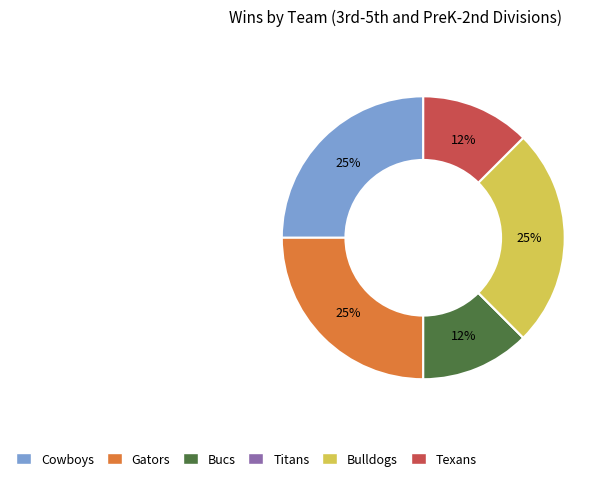

Is the sum of Texans and Bucs greater than half?

No